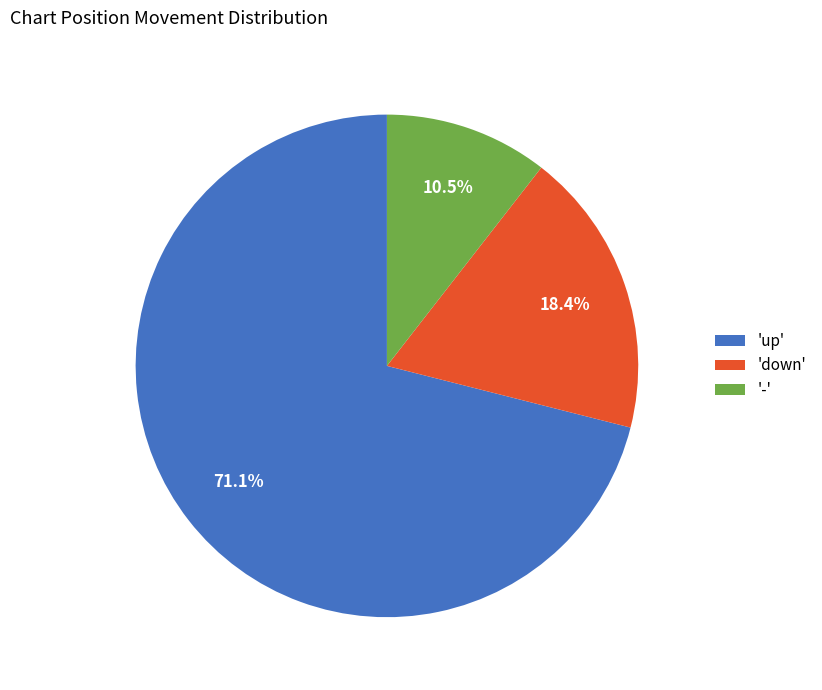

Which has a higher value, '-' or 'up'?

'up'